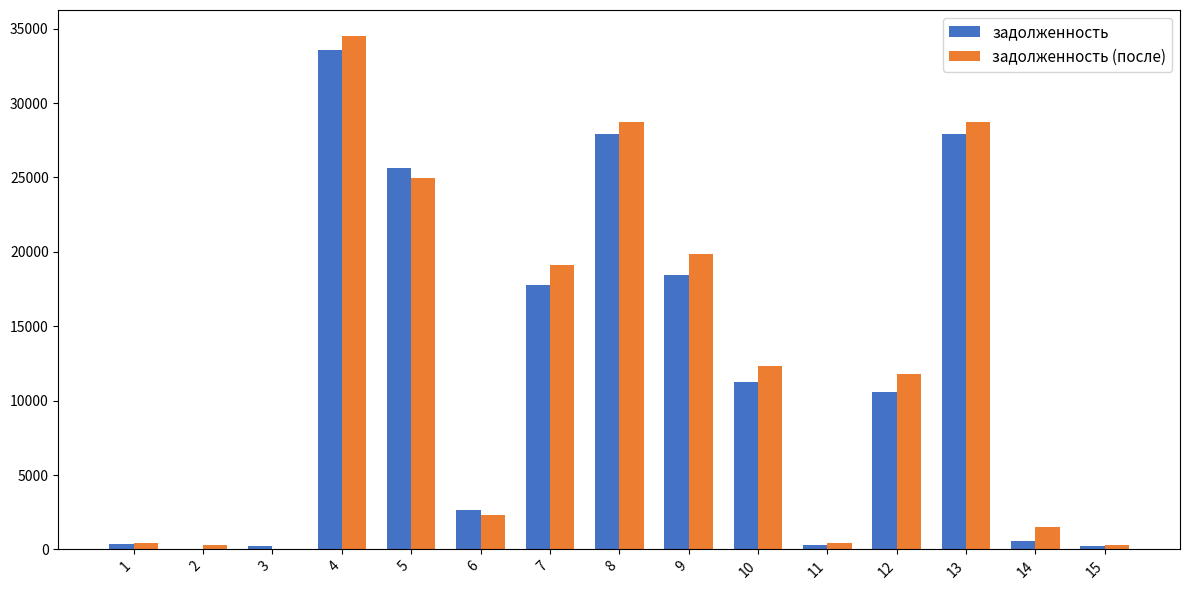

Which series changed the most between 7 and 13?

задолженность